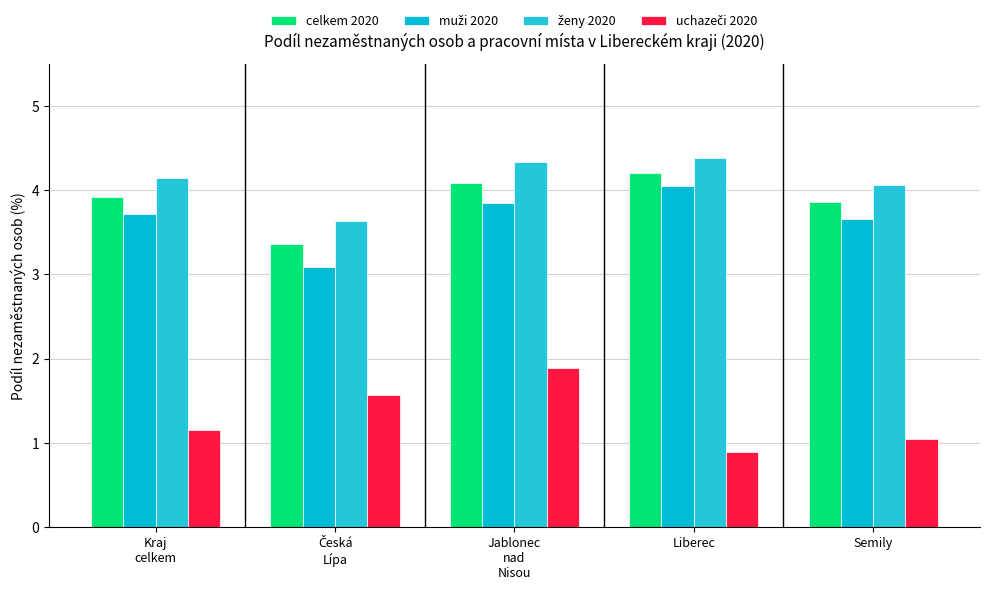

Reading left to right, extract all data points from this chart.

celkem 2020: Kraj
celkem=3.9	Česká
Lípa=3.4	Jablonec
nad
Nisou=4.1	Liberec=4.2	Semily=3.9
muži 2020: Kraj
celkem=3.7	Česká
Lípa=3.1	Jablonec
nad
Nisou=3.8	Liberec=4.0	Semily=3.7
ženy 2020: Kraj
celkem=4.1	Česká
Lípa=3.6	Jablonec
nad
Nisou=4.3	Liberec=4.4	Semily=4.1
uchazeči 2020: Kraj
celkem=1.2	Česká
Lípa=1.6	Jablonec
nad
Nisou=1.9	Liberec=0.9	Semily=1.0